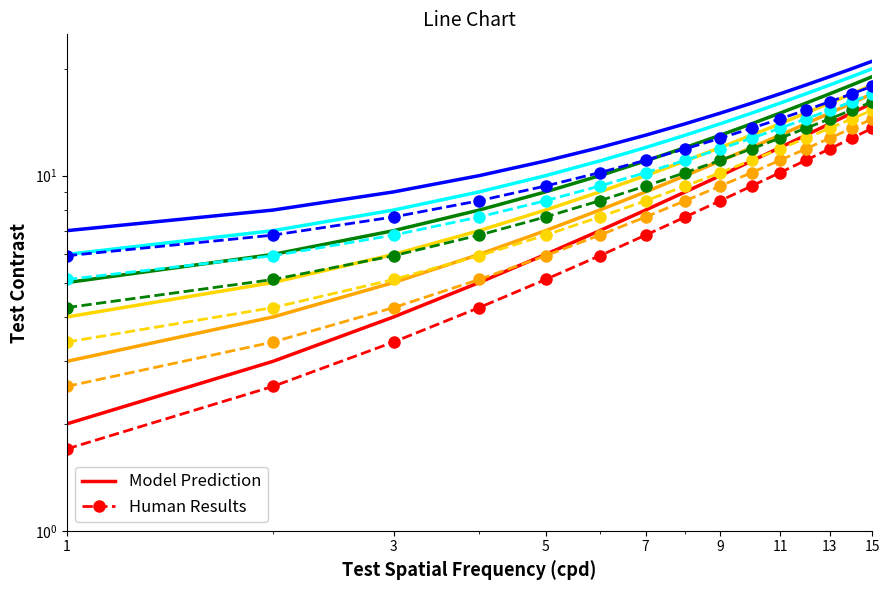

The col_3 series shows 5.1 at 8. True or false?

False